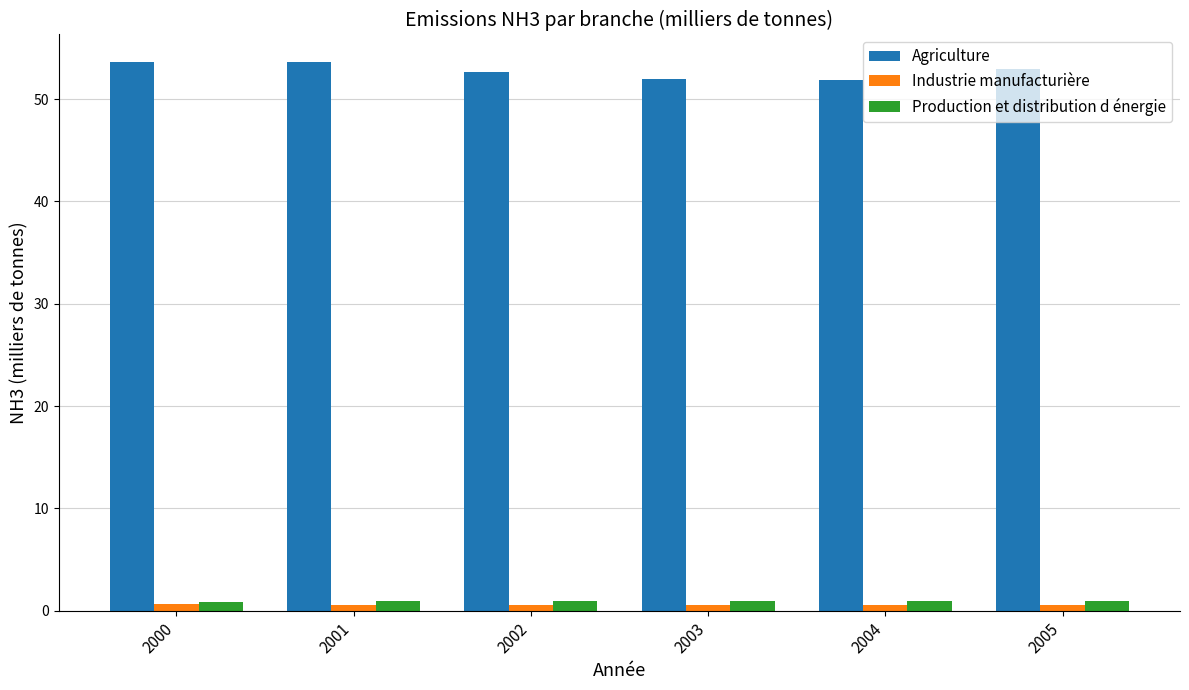

How many groups of bars are there?

6